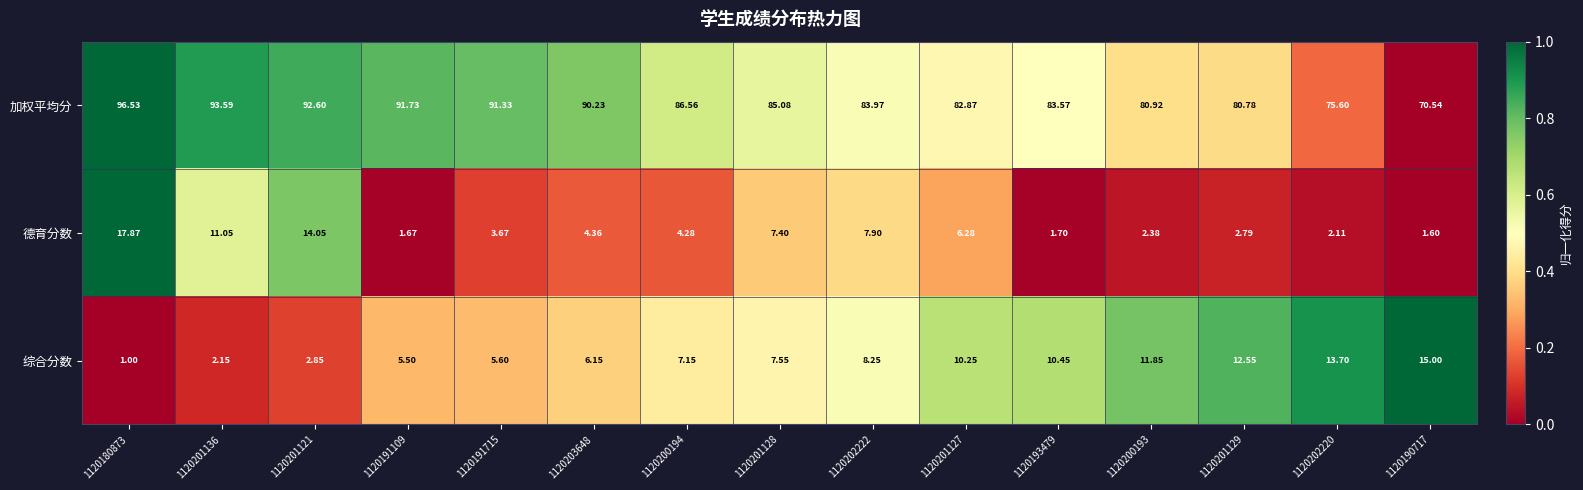

Which series has the largest total across all categories?

加权平均分